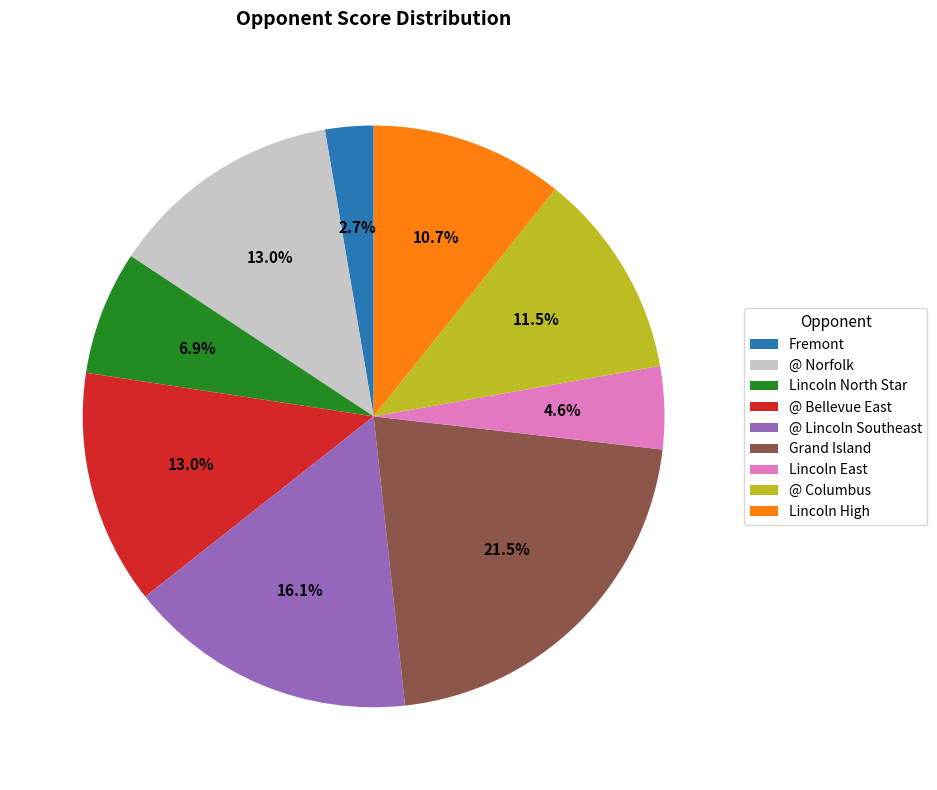

Count the number of slices in the pie.

9